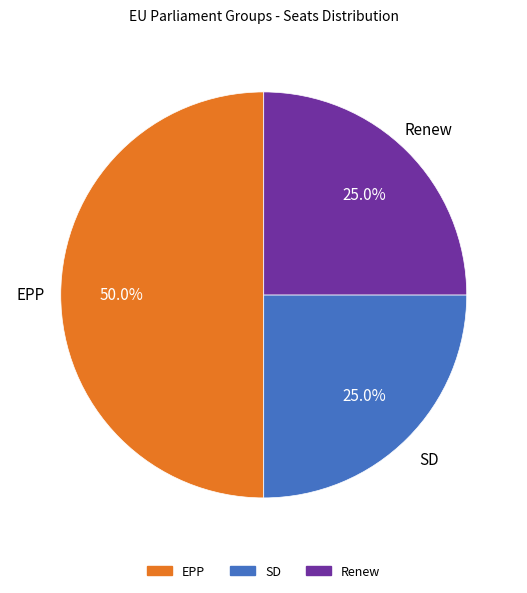

Combined, do EPP and SD account for over 50%?

Yes